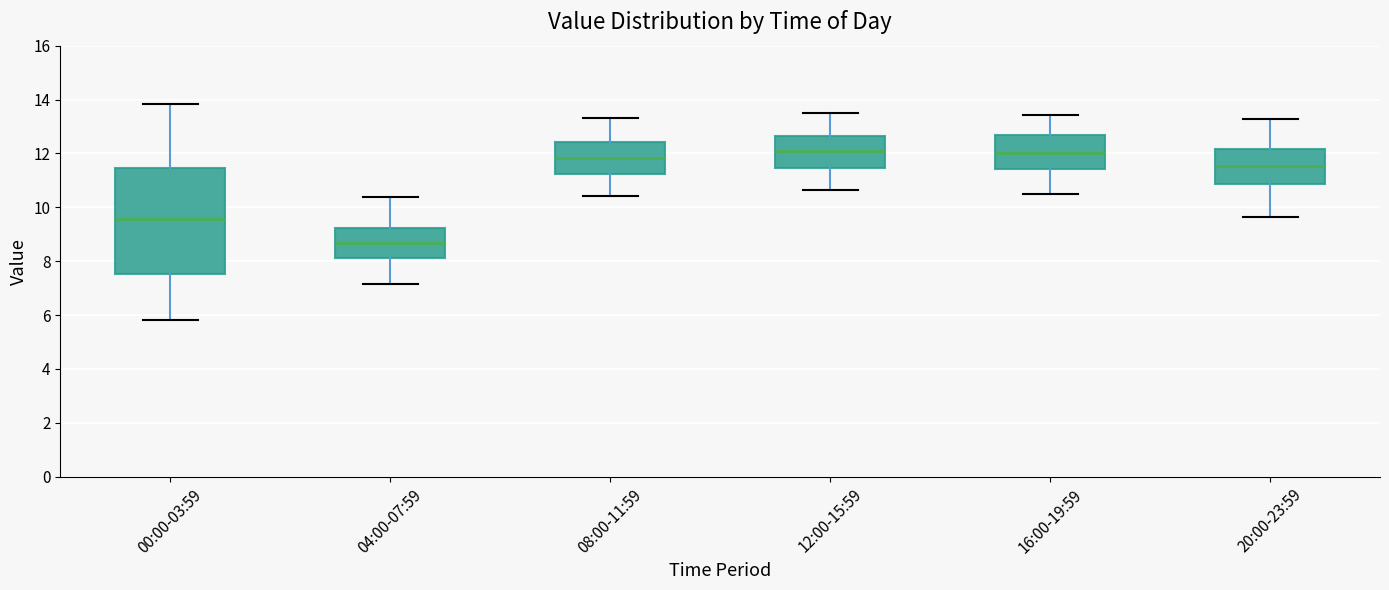

Comparing the boxes themselves (not the whiskers), which one is the tallest?

00:00-03:59